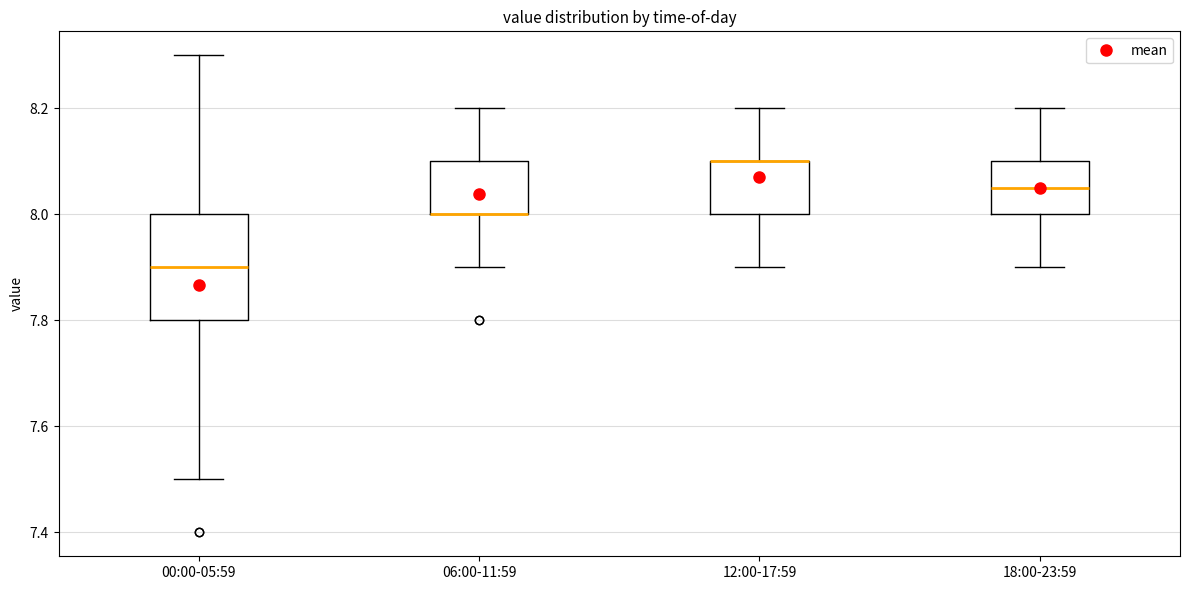

Which box is the tallest, from its lower edge to its upper edge?

00:00-05:59